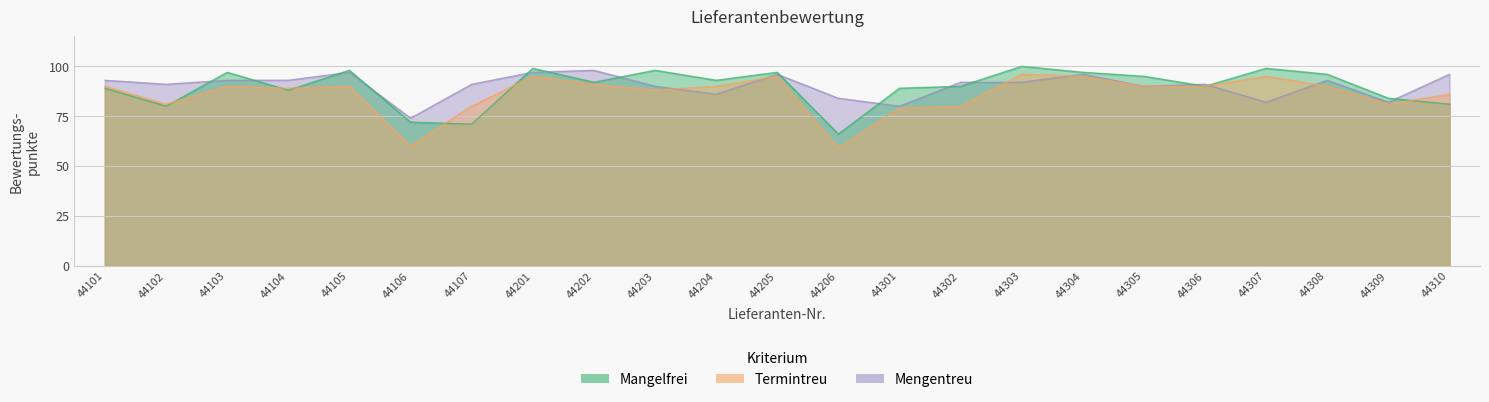

Does the chart have visible grid lines?

Yes